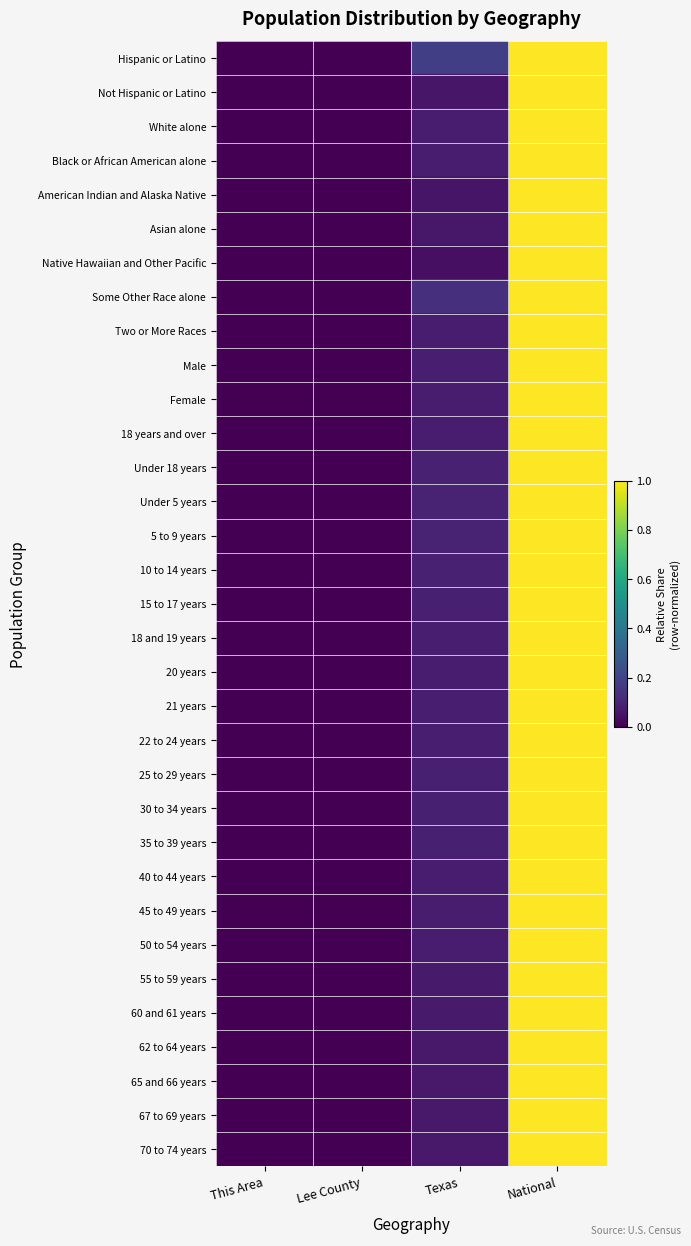

Which has a higher value, Lee County or Texas?

Texas